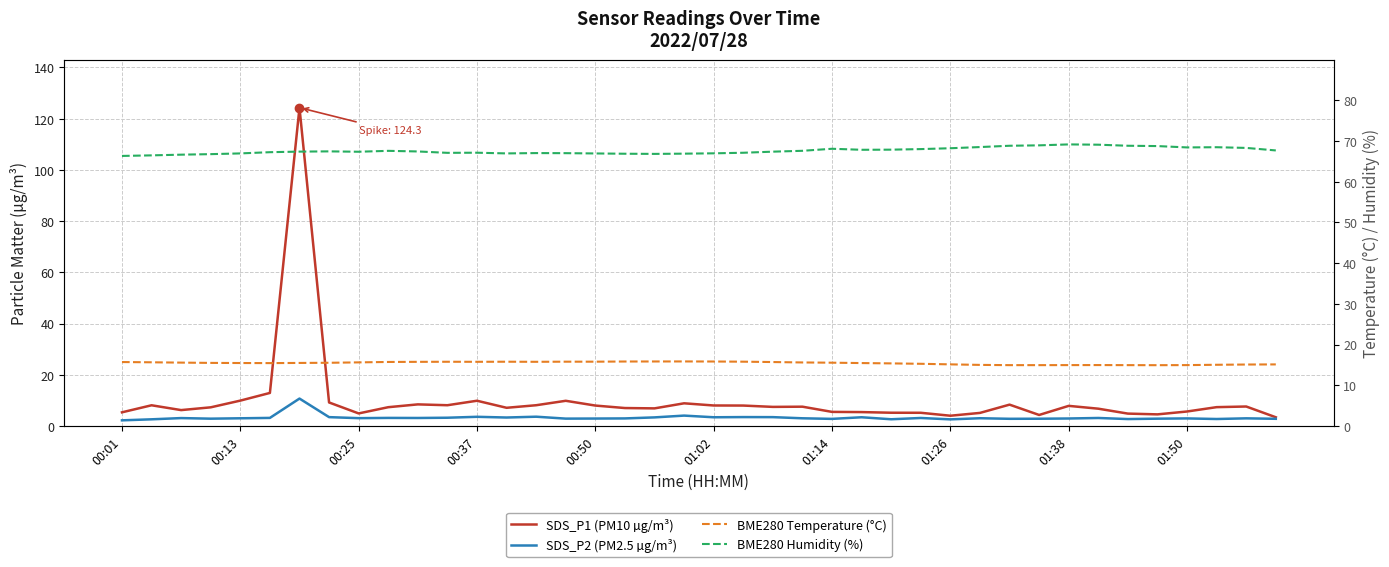

How many lines are shown in the chart?

4